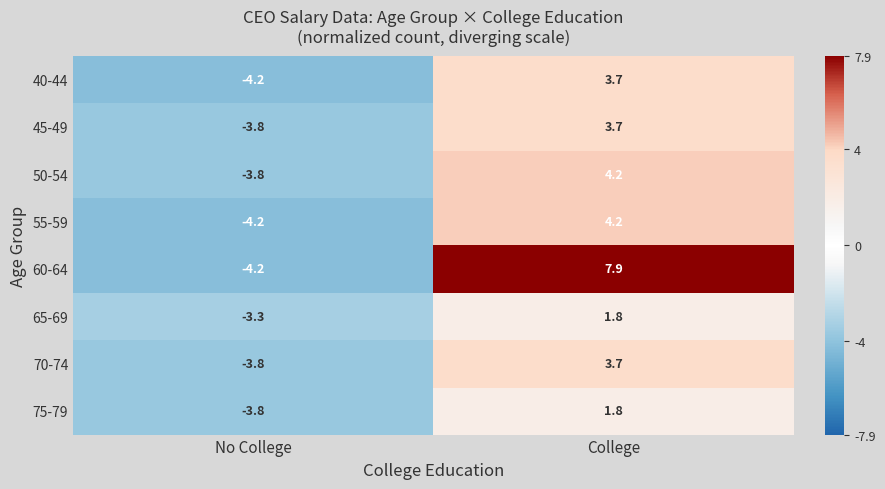

Is it true that 65-69 equals 1.8 at College?

True